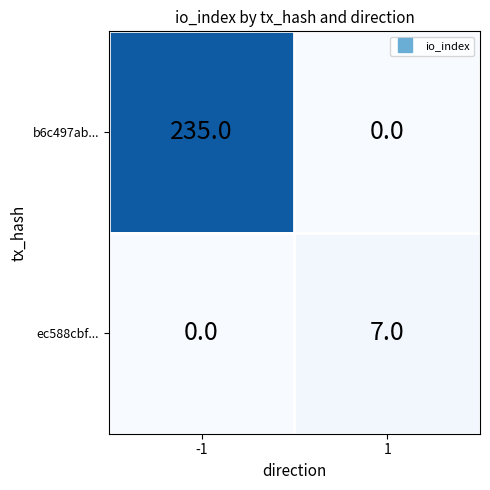

The ec588cbf... series shows 0 at -1. True or false?

True